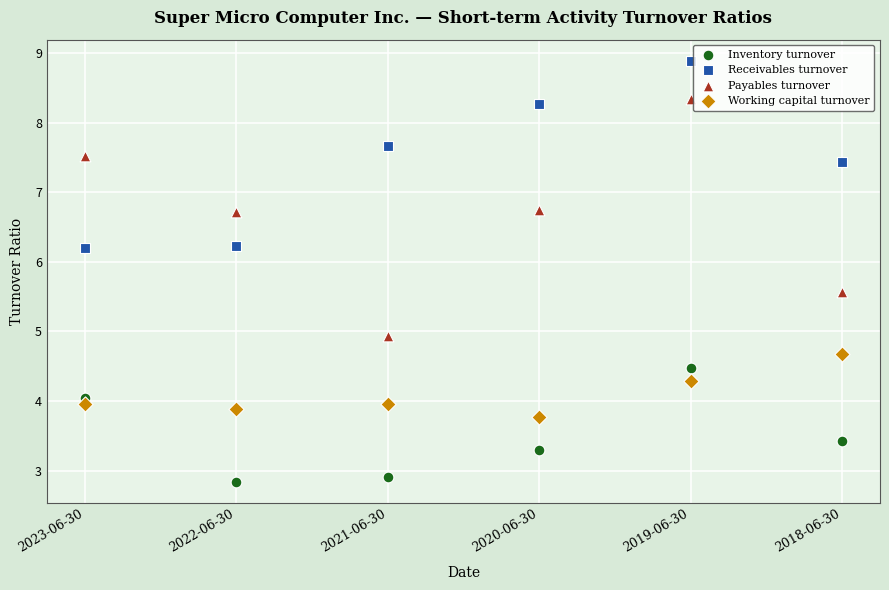

Which series has the largest Y range (max minus min)?

Payables turnover